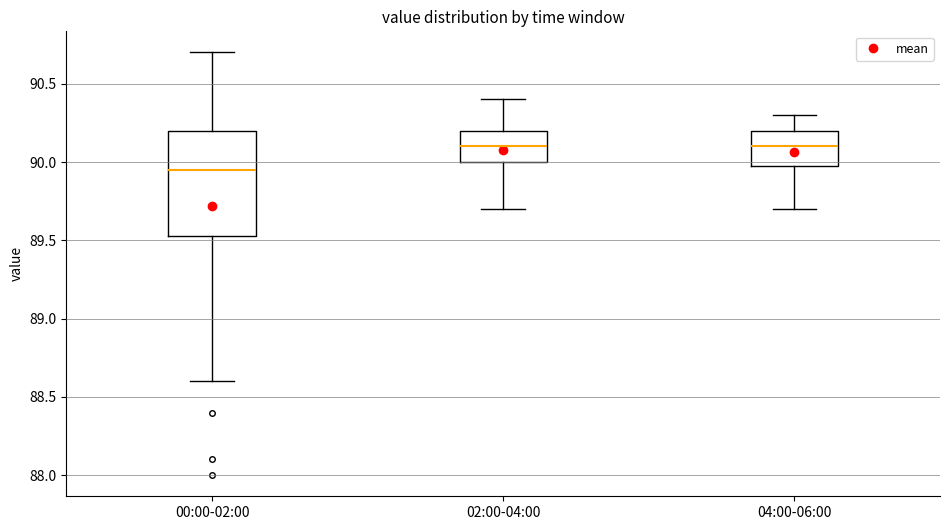

Comparing the boxes themselves (not the whiskers), which one is the tallest?

00:00-02:00